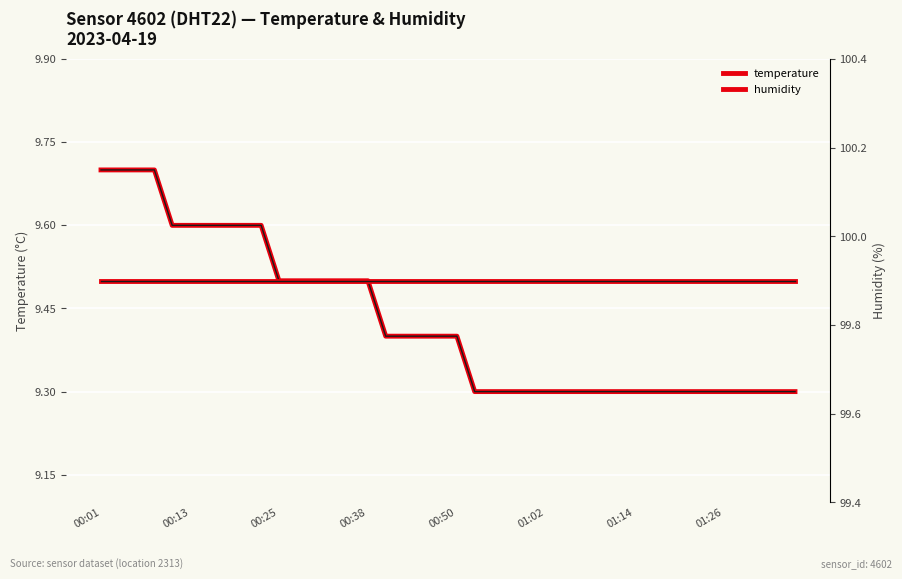

Which series changed the most between 23 and 33?

temperature